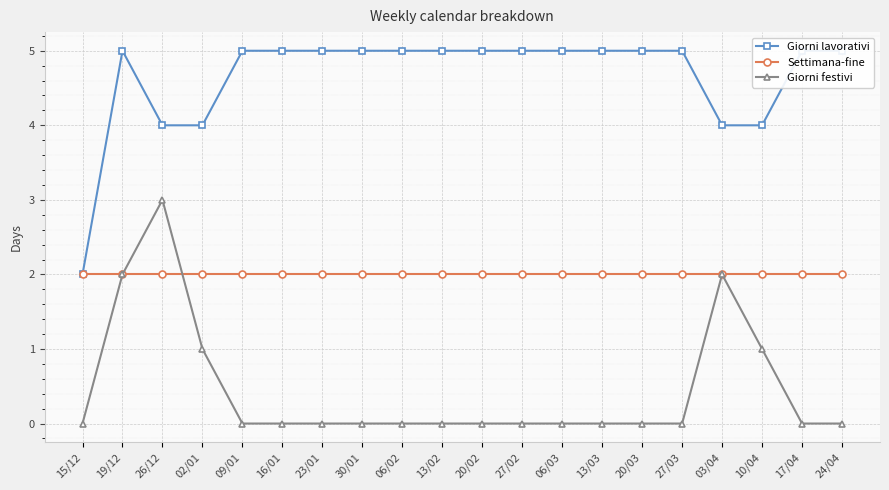

The Settimana-fine series shows 2 at 03/04. True or false?

True